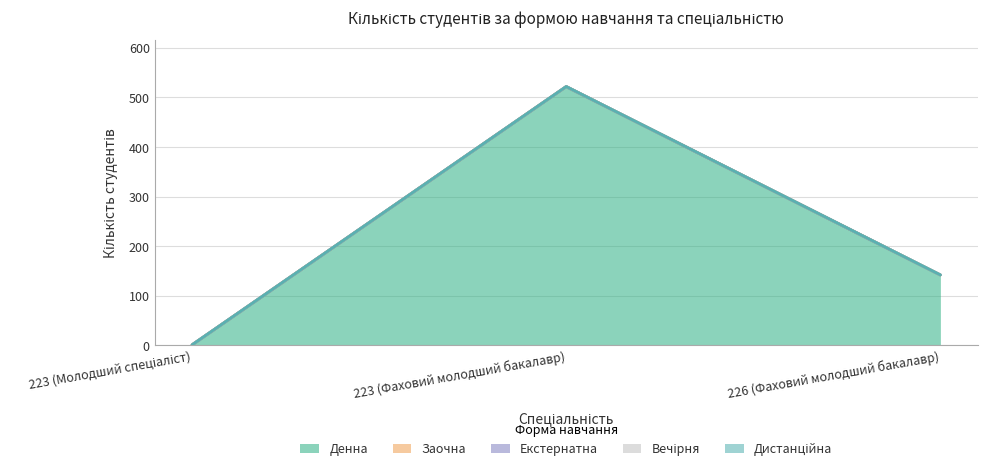

Which series has the widest spread of values?

Денна